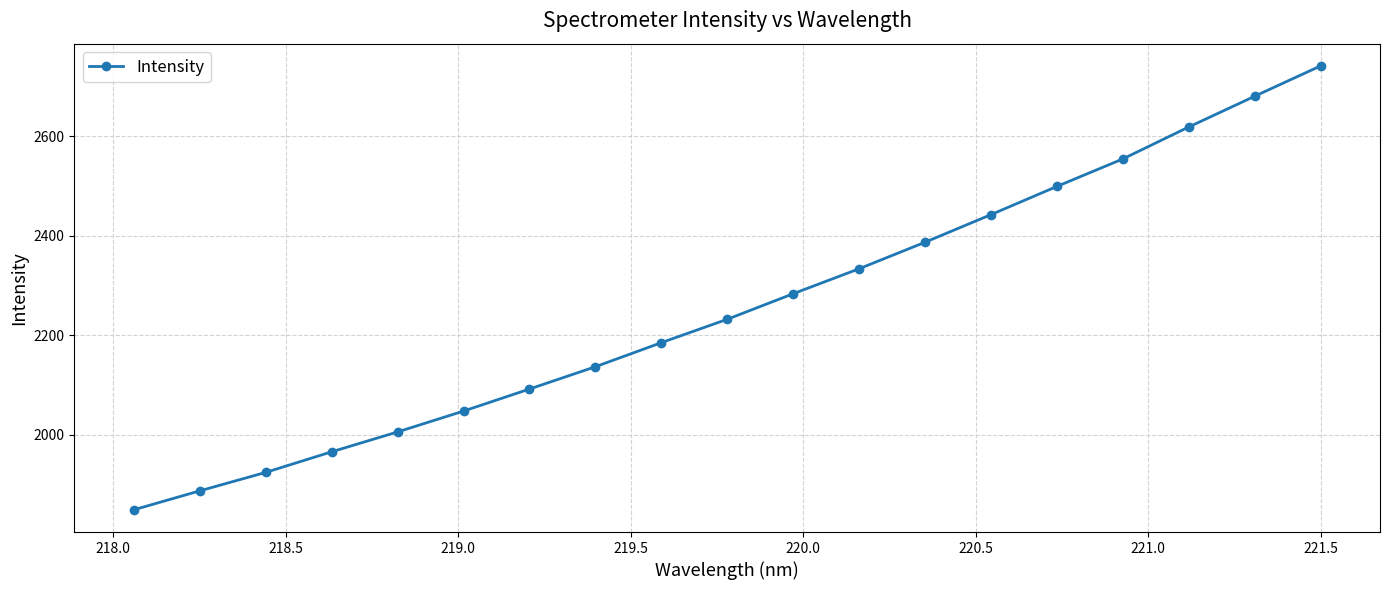

True or false: the data has more than 1 interior local peaks.

False